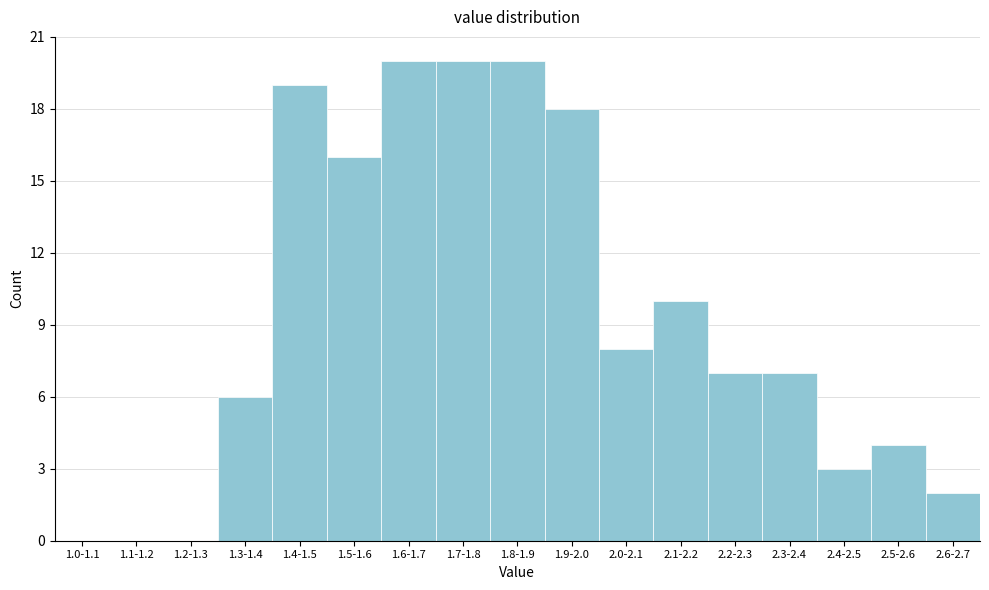

Reading left to right, what are all the values shown in this chart?

1.0-1.1=0	1.1-1.2=0	1.2-1.3=0	1.3-1.4=6	1.4-1.5=19	1.5-1.6=16	1.6-1.7=20	1.7-1.8=20	1.8-1.9=20	1.9-2.0=18	2.0-2.1=8	2.1-2.2=10	2.2-2.3=7	2.3-2.4=7	2.4-2.5=3	2.5-2.6=4	2.6-2.7=2